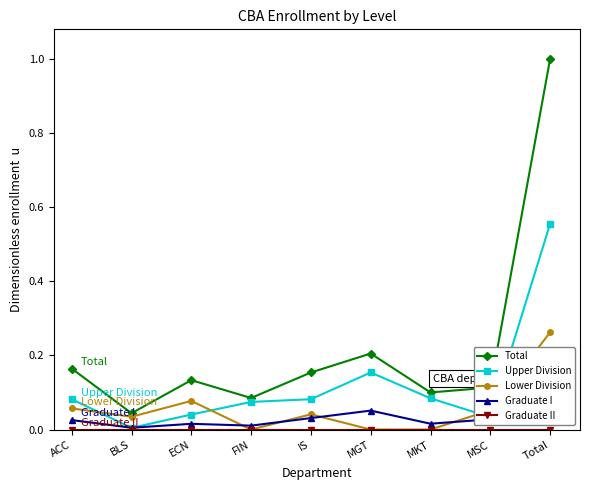

Reading left to right, list all the values displayed in this chart.

Total: 0.2	0.0	0.1	0.1	0.2	0.2	0.1	0.1	1.0
Upper Division: 0.1	0.0	0.0	0.1	0.1	0.2	0.1	0.0	0.6
Lower Division: 0.1	0.0	0.1	0.0	0.0	0.0	0.0	0.1	0.3
Graduate I: 0.0	0.0	0.0	0.0	0.0	0.1	0.0	0.0	0.2
Graduate II: 0.0	0.0	0.0	0.0	0.0	0.0	0.0	0.0	0.0